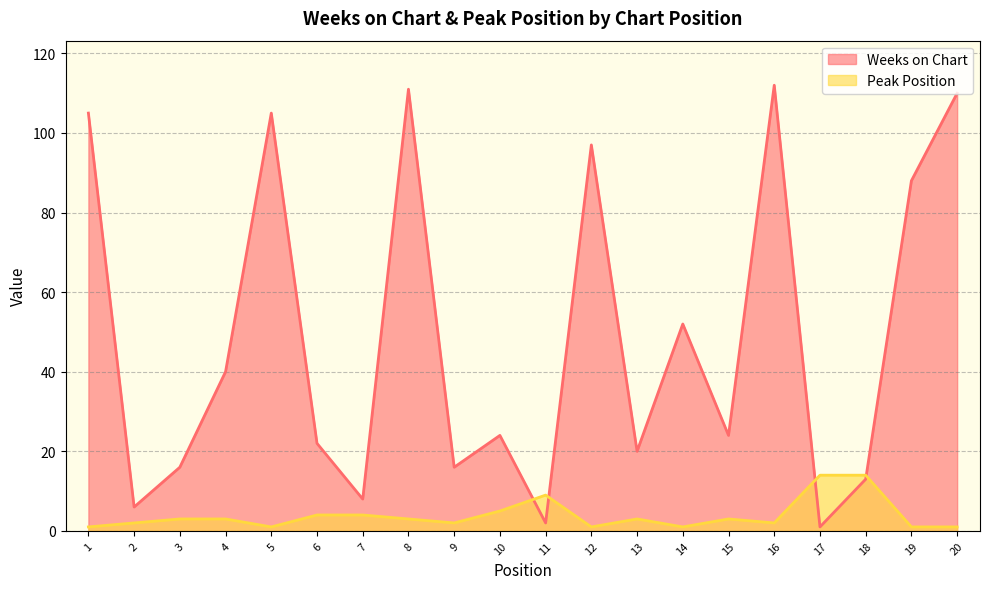

Reading left to right, list all the values displayed in this chart.

Weeks on Chart: 105	6	16	40	105	22	8	111	16	24	2	97	20	52	24	112	1	13	88	110
Peak Position: 1	2	3	3	1	4	4	3	2	5	9	1	3	1	3	2	14	14	1	1